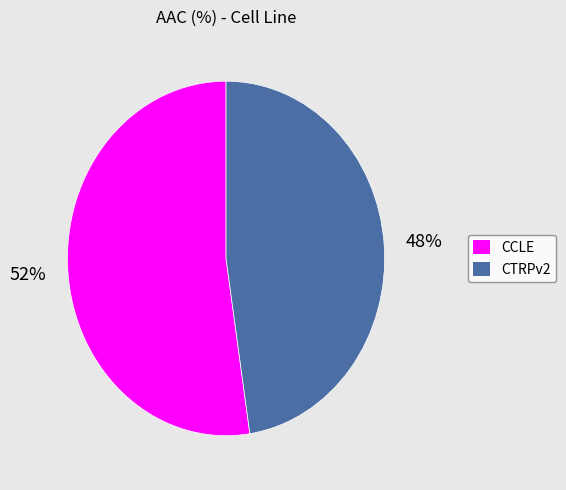

To the nearest percent, what is the combined percentage of CCLE and CTRPv2?

100%